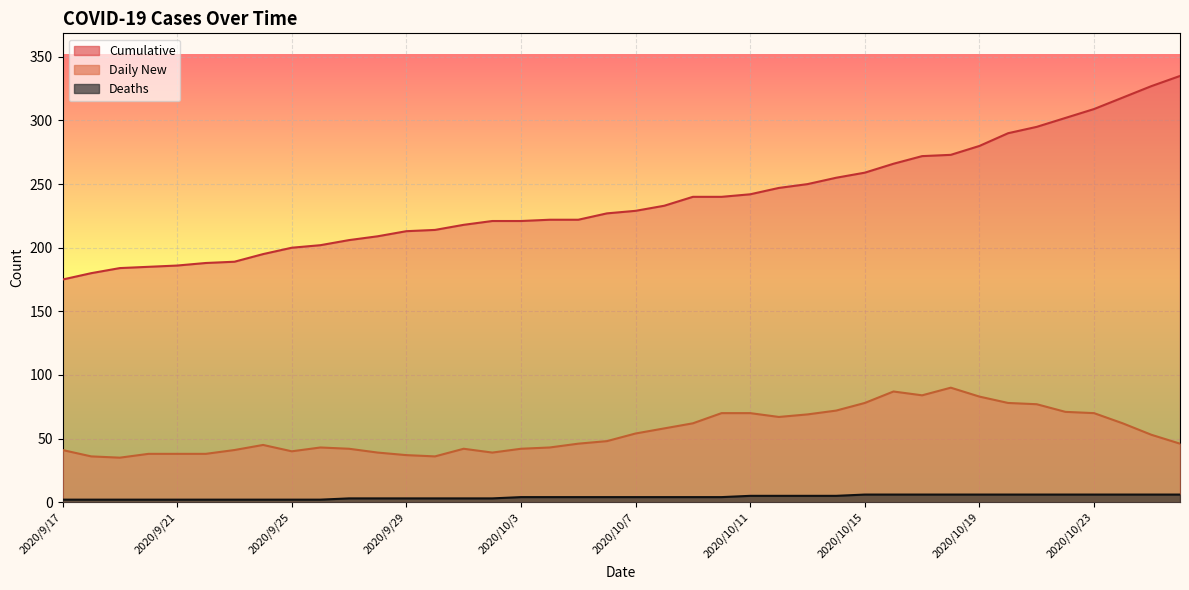

Is the value of Daily New at 2020/9/27 greater than the value of Deaths at 2020/9/21?

Yes